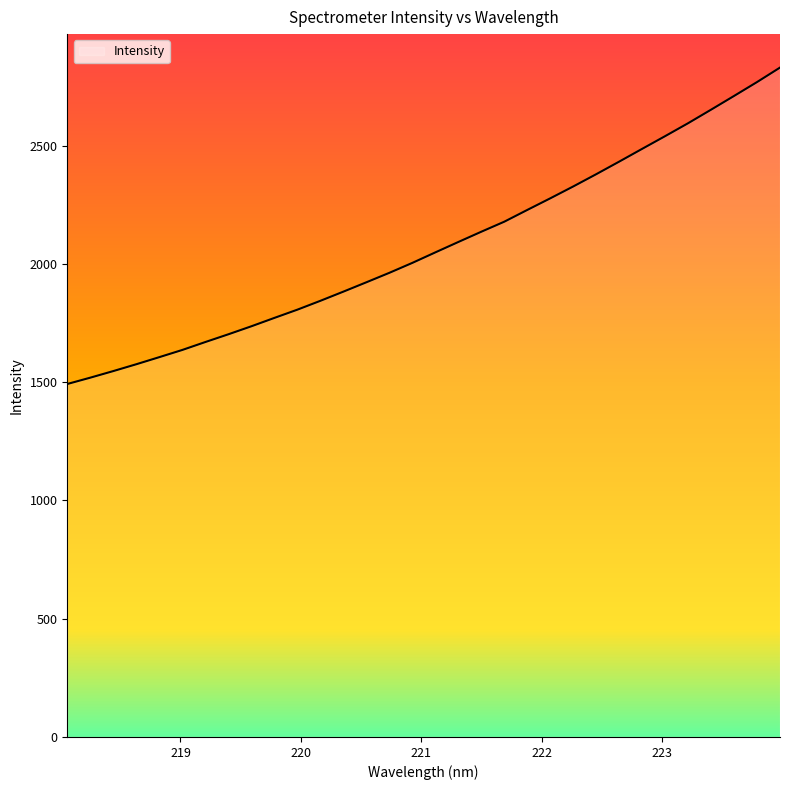

List the labels in order of value, largest first.

223.9802, 223.7895, 223.5987, 223.408, 223.2172, 223.0264, 222.8355, 222.6447, 222.4538, 222.263, 222.0721, 221.8812, 221.6902, 221.4993, 221.3083, 221.1174, 220.9264, 220.7354, 220.5444, 220.3533, 220.1623, 219.9712, 219.7801, 219.589, 219.3979, 219.2067, 219.0156, 218.8244, 218.6332, 218.442, 218.2508, 218.0596